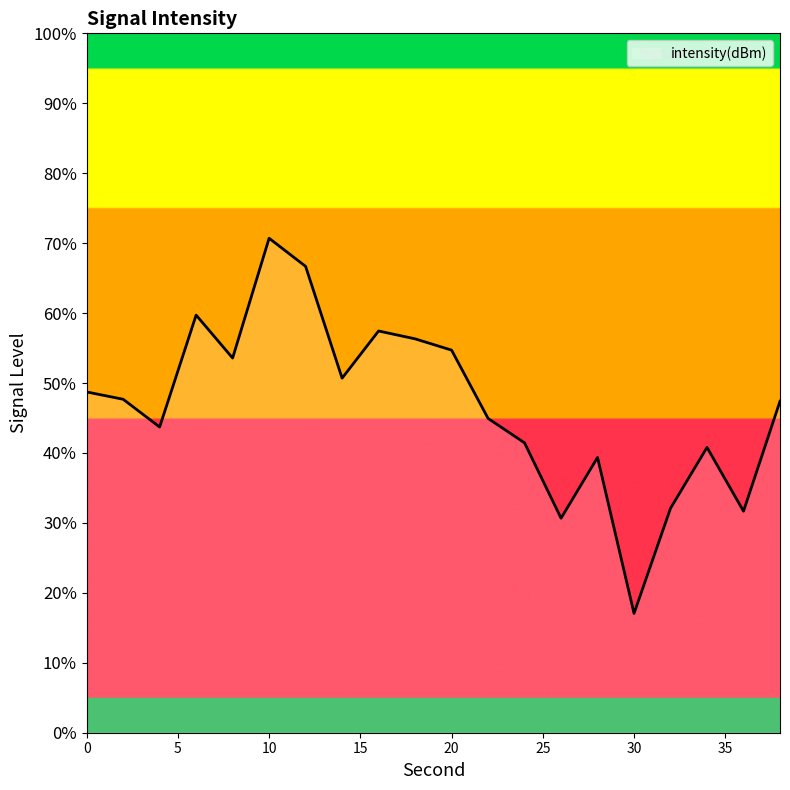

At which category does the data reach its first local valley?

4